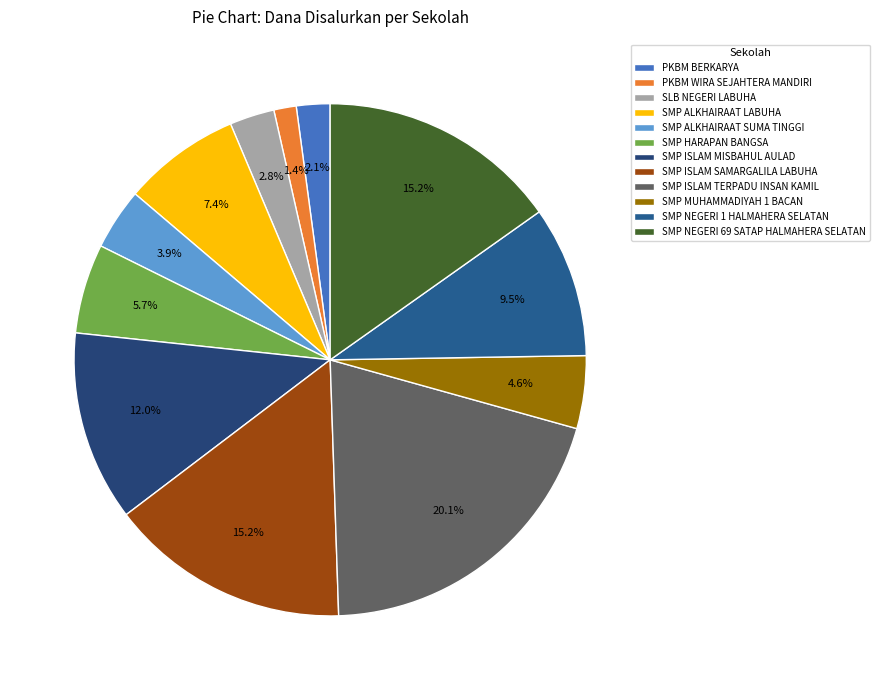

How many slices are in this pie chart?

12